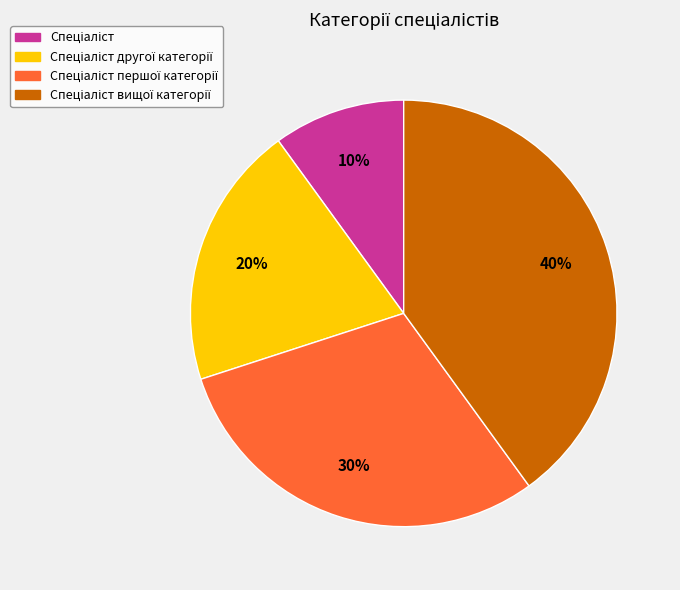

To the nearest percent, what is the average slice percentage?

25%